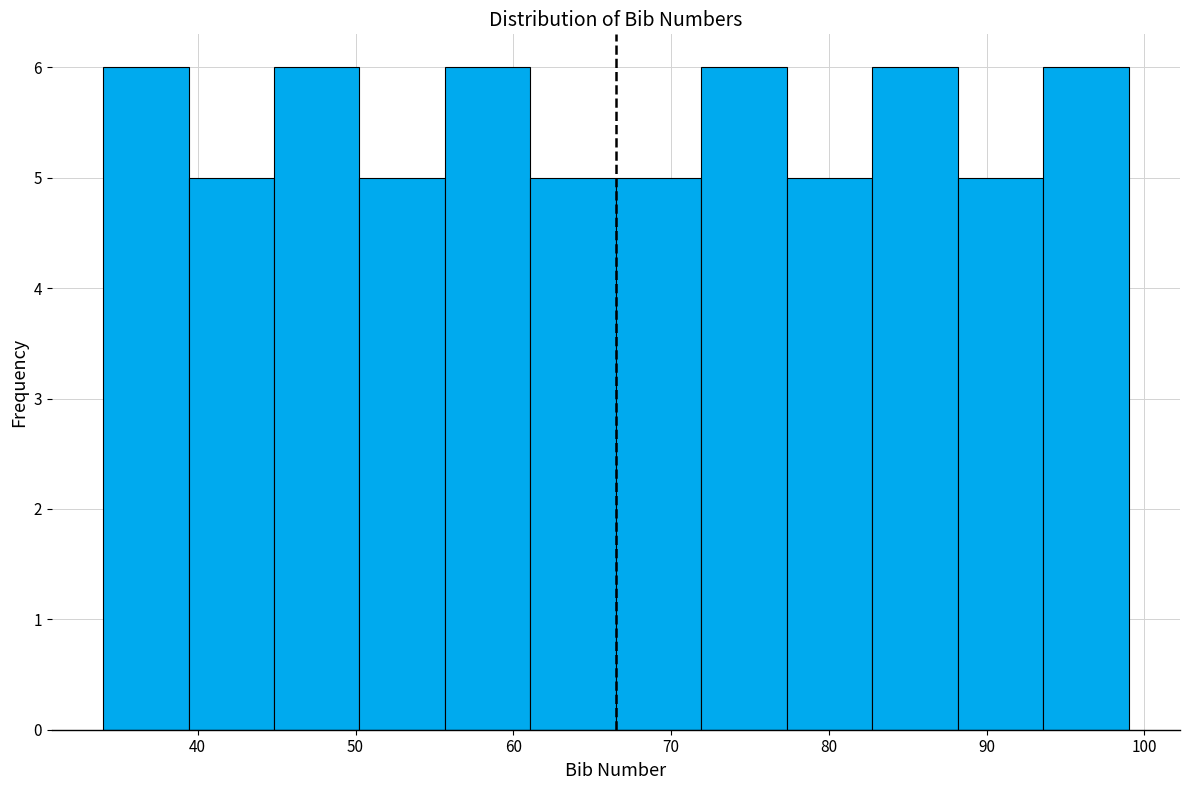

Reading left to right, list every bar in this chart as the range it spans on the x-axis followed by its height. Neither the bar edges nor the heights are printed on the chart, so give them approximately, as read against the axes.

34 to 39: 6
39 to 45: 5
45 to 50: 6
50 to 56: 5
56 to 61: 6
61 to 67: 5
67 to 72: 5
72 to 77: 6
77 to 83: 5
83 to 88: 6
88 to 94: 5
94 to 99: 6